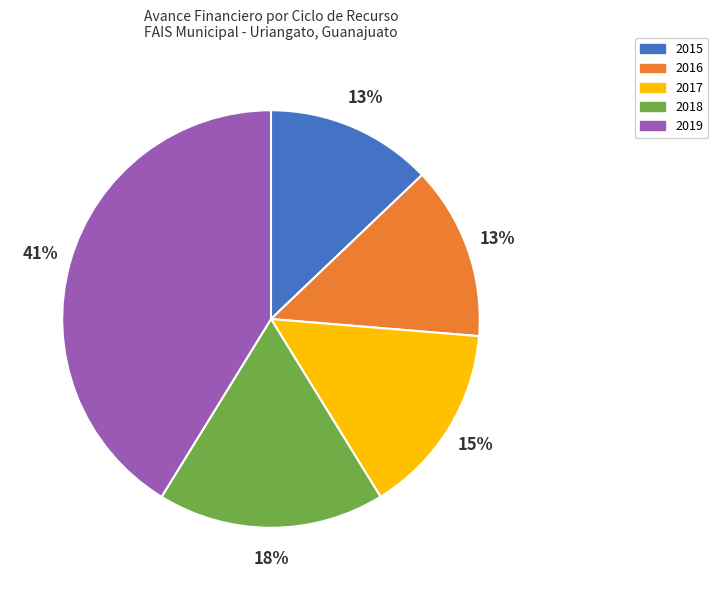

Between 2019 and 2017, which is larger?

2019